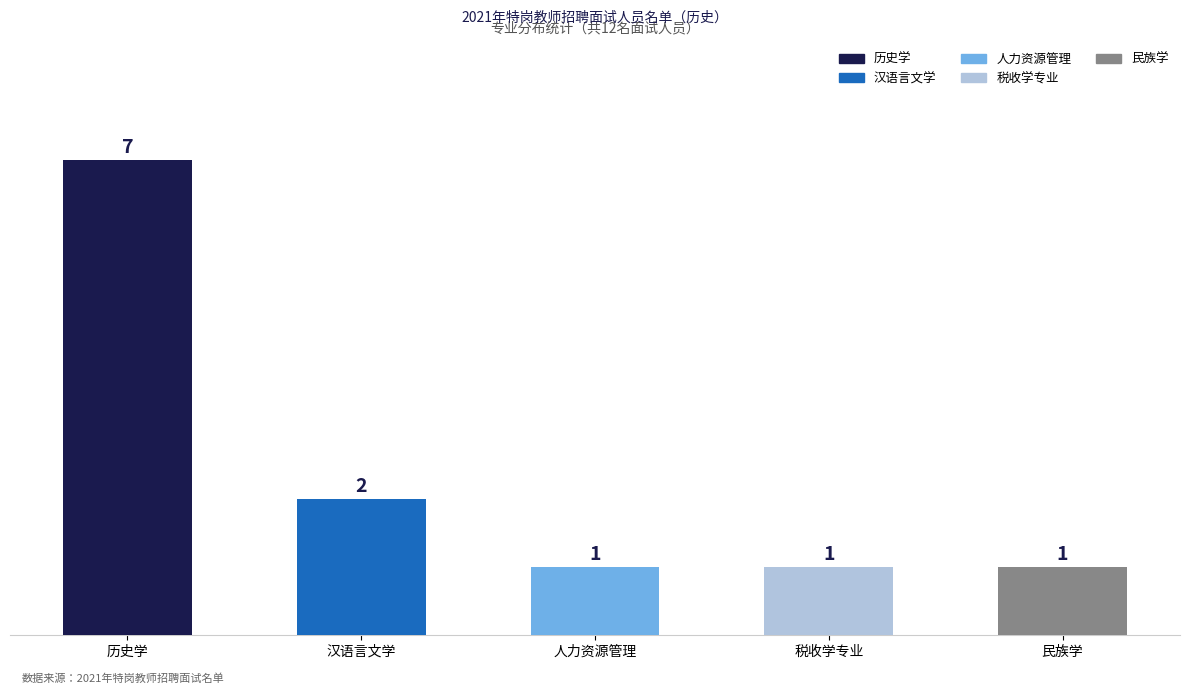

How many bars are there in total?

5